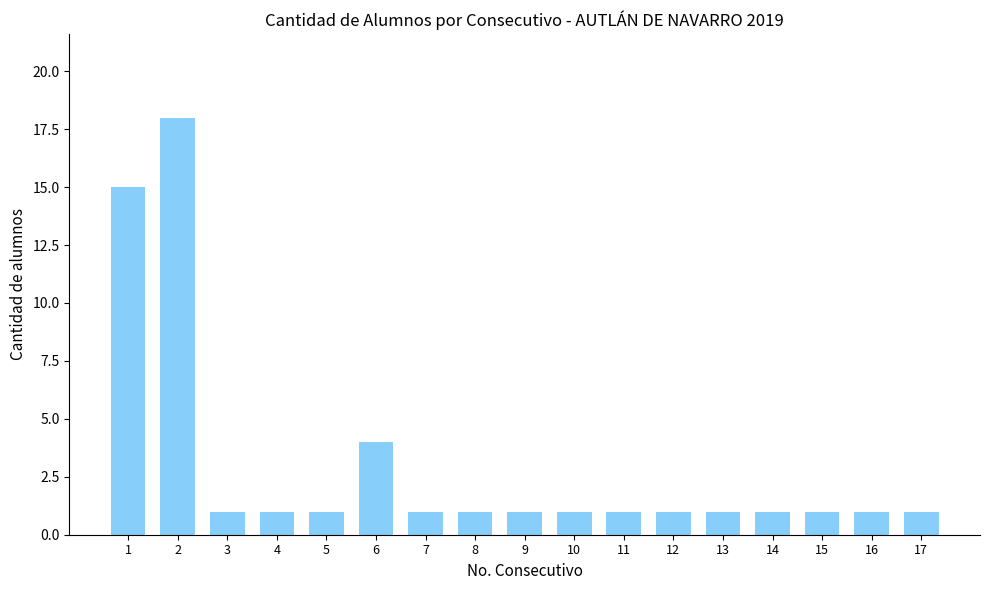

What is the value of the 15th bar from the left?

1